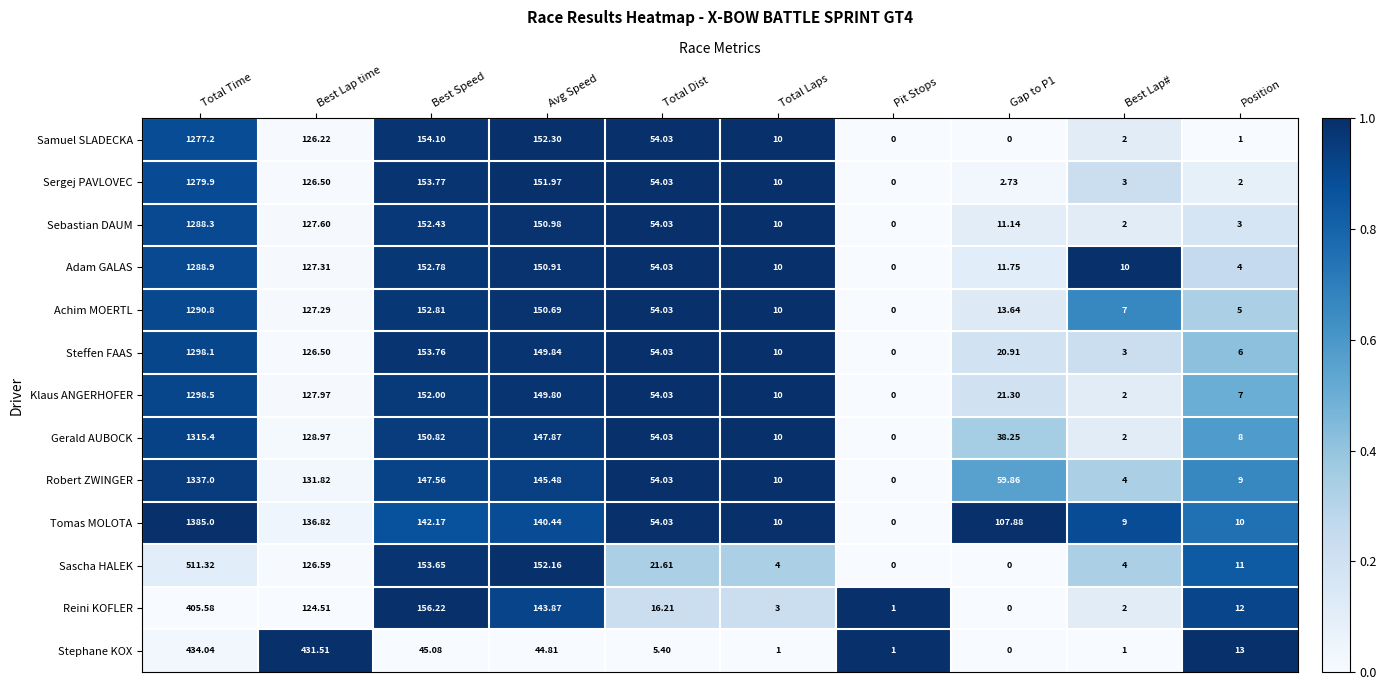

What is the greatest value displayed?

1385.0